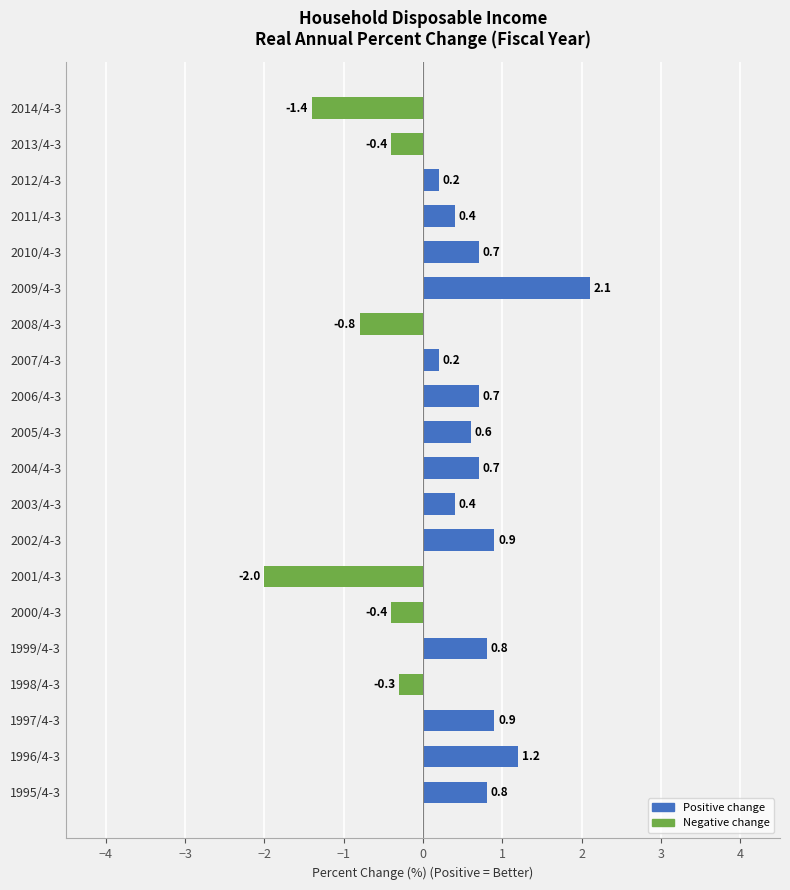

How many values exceed 0?

14